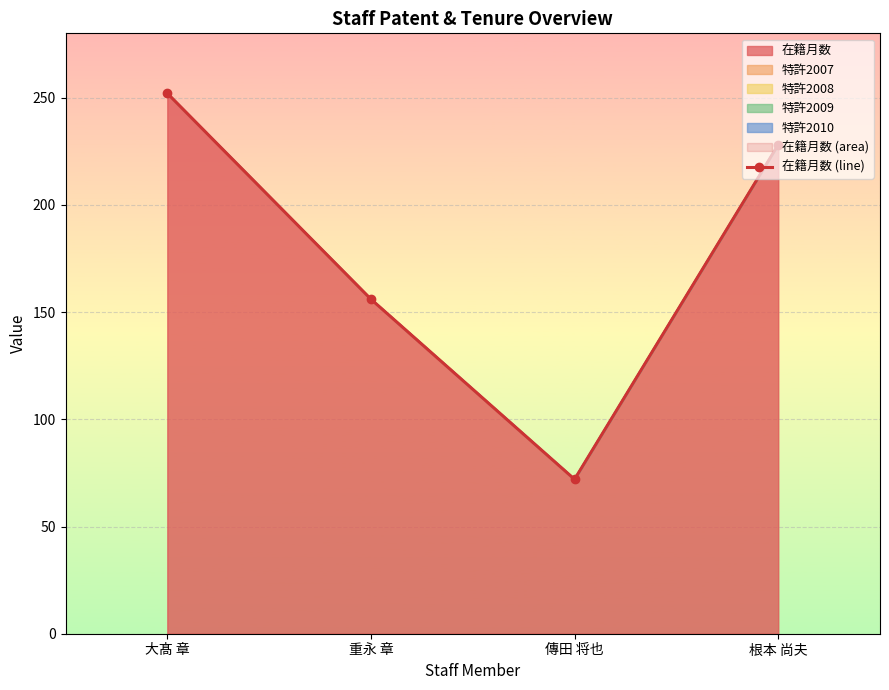

How many values are below 228?

2